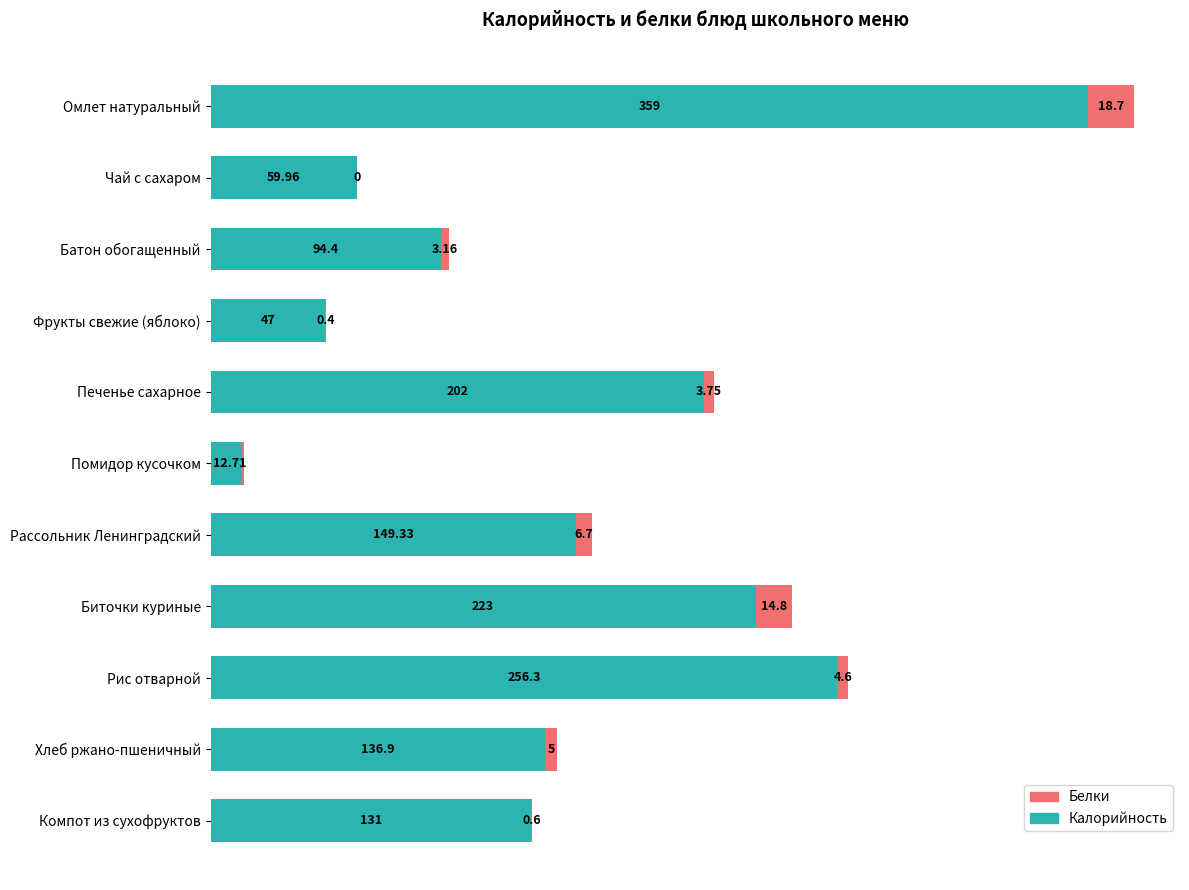

What is the total value across all series at Помидор кусочком?

13.7